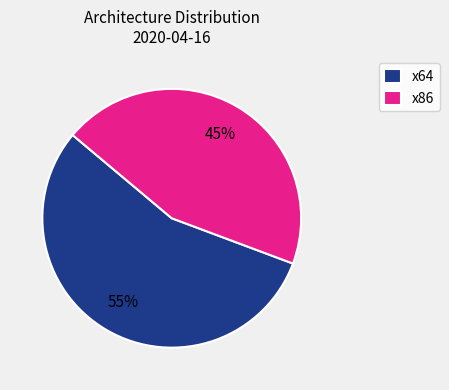

Which has a higher value, x86 or x64?

x64